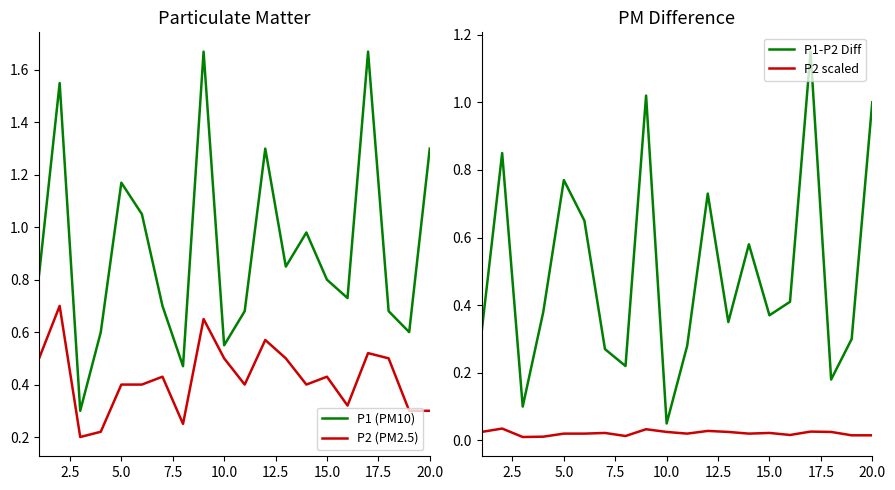

True or false: P2 (PM2.5) and P1 (PM10) intersect in this chart.

False